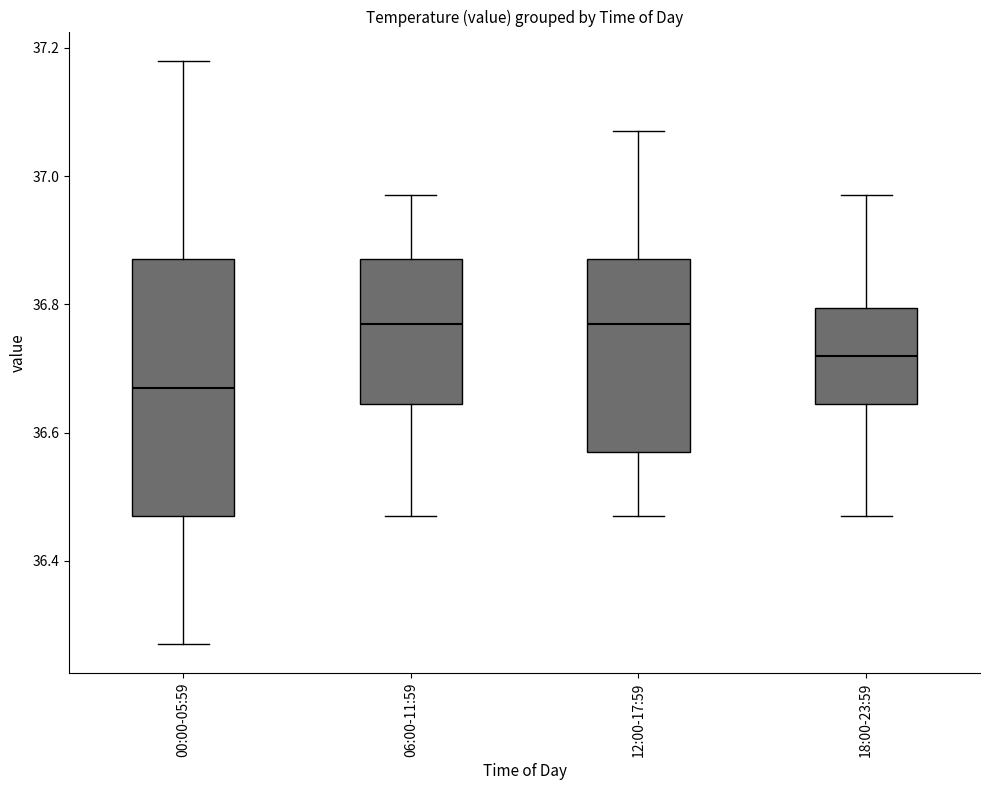

Which box's median line is the lowest?

00:00-05:59